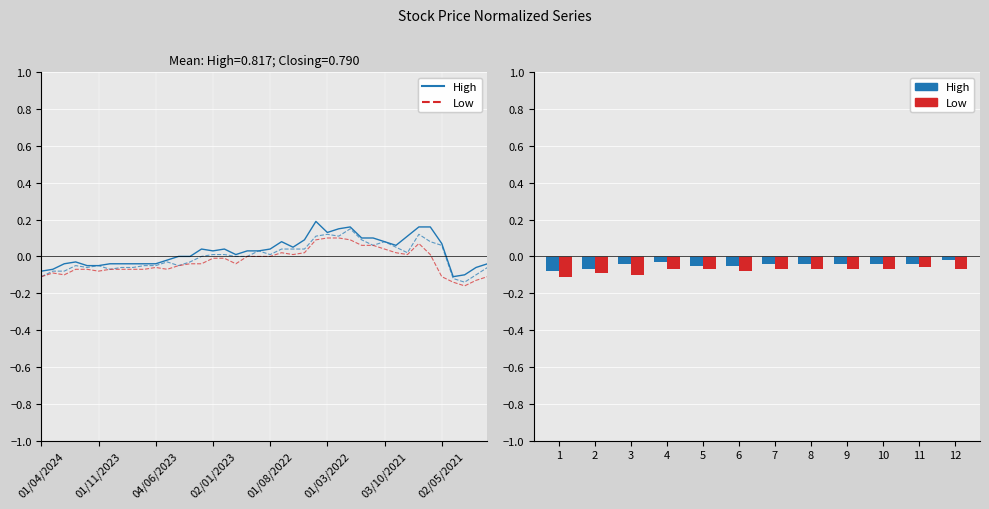

Reading left to right, what are all the values shown in this chart?

High: 01/04/2024=-0.1	03/03/2024=-0.1	01/02/2024=-0.0	02/01/2024=-0.0	03/12/2023=-0.0	01/11/2023=-0.0	01/10/2023=-0.0	03/09/2023=-0.0	01/08/2023=-0.0	02/07/2023=-0.0	04/06/2023=-0.0	01/05/2023=-0.0	02/04/2023=0.0	01/03/2023=0.0	01/02/2023=0.0	02/01/2023=0.0	01/12/2022=0.0	01/11/2022=0.0	02/10/2022=0.0	01/09/2022=0.0	01/08/2022=0.0	03/07/2022=0.1	01/06/2022=0.1	08/05/2022=0.1	03/04/2022=0.2	01/03/2022=0.1	01/02/2022=0.2	02/01/2022=0.2	01/12/2021=0.1	01/11/2021=0.1	03/10/2021=0.1	01/09/2021=0.1	01/08/2021=0.1	01/07/2021=0.2	01/06/2021=0.2	02/05/2021=0.1	01/04/2021=-0.1	01/03/2021=-0.1	01/02/2021=-0.1	03/01/2021=-0.0
Closing: 01/04/2024=-0.1	03/03/2024=-0.1	01/02/2024=-0.1	02/01/2024=-0.0	03/12/2023=-0.1	01/11/2023=-0.0	01/10/2023=-0.1	03/09/2023=-0.1	01/08/2023=-0.1	02/07/2023=-0.0	04/06/2023=-0.0	01/05/2023=-0.0	02/04/2023=-0.0	01/03/2023=-0.0	01/02/2023=0.0	02/01/2023=0.0	01/12/2022=0.0	01/11/2022=0.0	02/10/2022=0.0	01/09/2022=0.0	01/08/2022=0.0	03/07/2022=0.0	01/06/2022=0.0	08/05/2022=0.0	03/04/2022=0.1	01/03/2022=0.1	01/02/2022=0.1	02/01/2022=0.2	01/12/2021=0.1	01/11/2021=0.1	03/10/2021=0.1	01/09/2021=0.1	01/08/2021=0.0	01/07/2021=0.1	01/06/2021=0.1	02/05/2021=0.1	01/04/2021=-0.1	01/03/2021=-0.1	01/02/2021=-0.1	03/01/2021=-0.1
Low: 01/04/2024=-0.1	03/03/2024=-0.1	01/02/2024=-0.1	02/01/2024=-0.1	03/12/2023=-0.1	01/11/2023=-0.1	01/10/2023=-0.1	03/09/2023=-0.1	01/08/2023=-0.1	02/07/2023=-0.1	04/06/2023=-0.1	01/05/2023=-0.1	02/04/2023=-0.0	01/03/2023=-0.0	01/02/2023=-0.0	02/01/2023=-0.0	01/12/2022=-0.0	01/11/2022=-0.0	02/10/2022=0.0	01/09/2022=0.0	01/08/2022=0.0	03/07/2022=0.0	01/06/2022=0.0	08/05/2022=0.0	03/04/2022=0.1	01/03/2022=0.1	01/02/2022=0.1	02/01/2022=0.1	01/12/2021=0.1	01/11/2021=0.1	03/10/2021=0.0	01/09/2021=0.0	01/08/2021=0.0	01/07/2021=0.1	01/06/2021=0.0	02/05/2021=-0.1	01/04/2021=-0.1	01/03/2021=-0.2	01/02/2021=-0.1	03/01/2021=-0.1